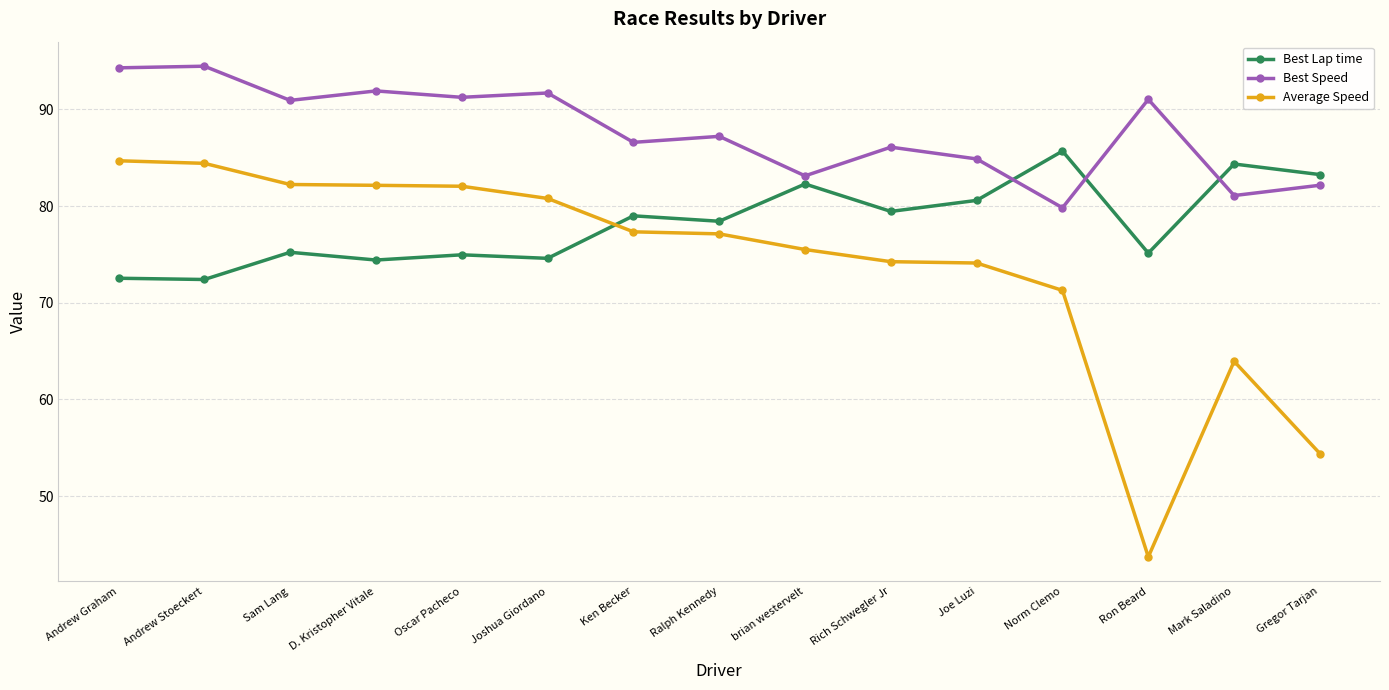

True or false: Best Lap time and Best Speed cross at least once.

True